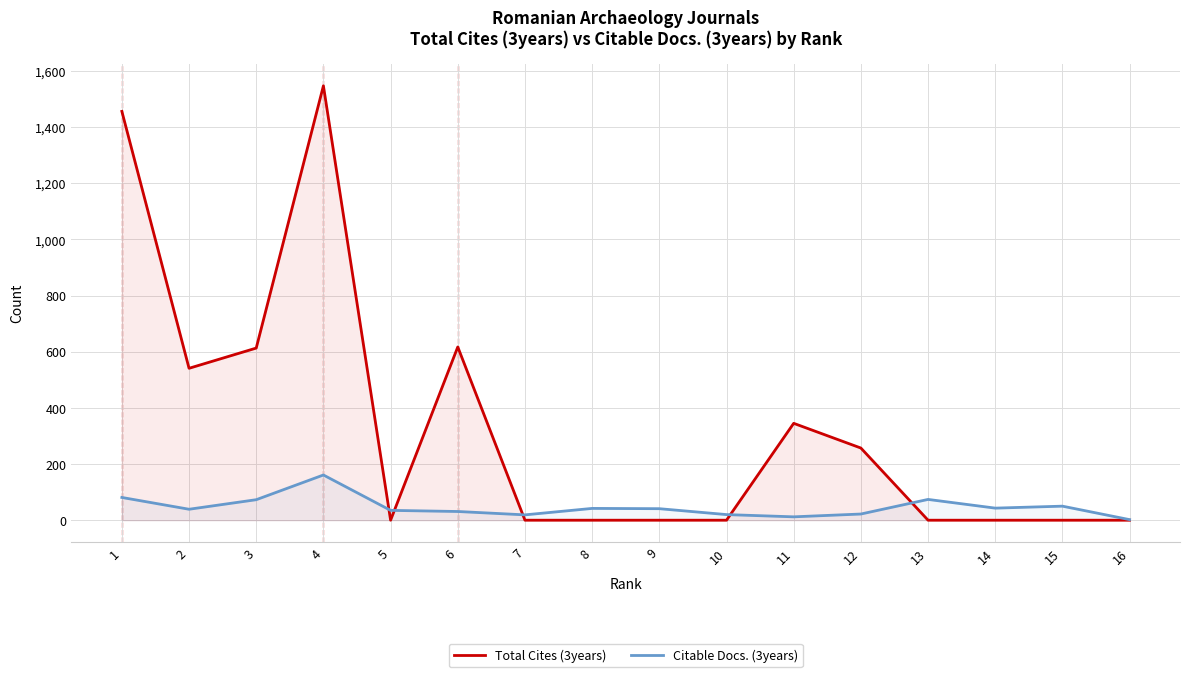

Where is the first local minimum for Citable Docs. (3years)?

2